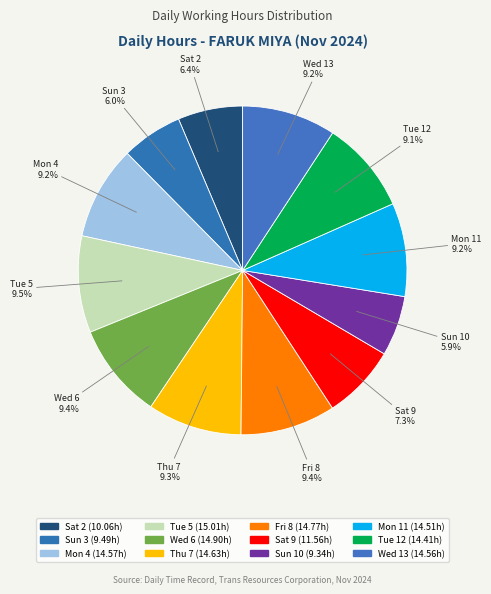

Is there any slice that represents more than half of the pie?

No